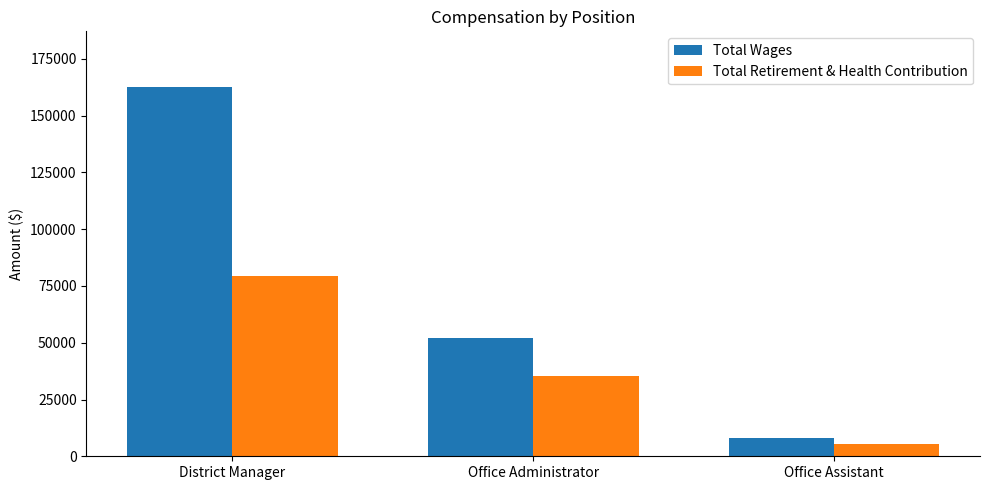

What is the maximum value for Total Wages?

162708